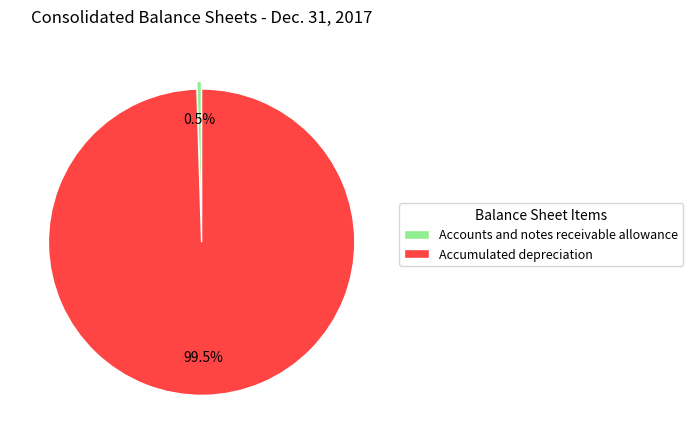

To the nearest percent, what is the difference between the largest and smallest slice percentages?

99%